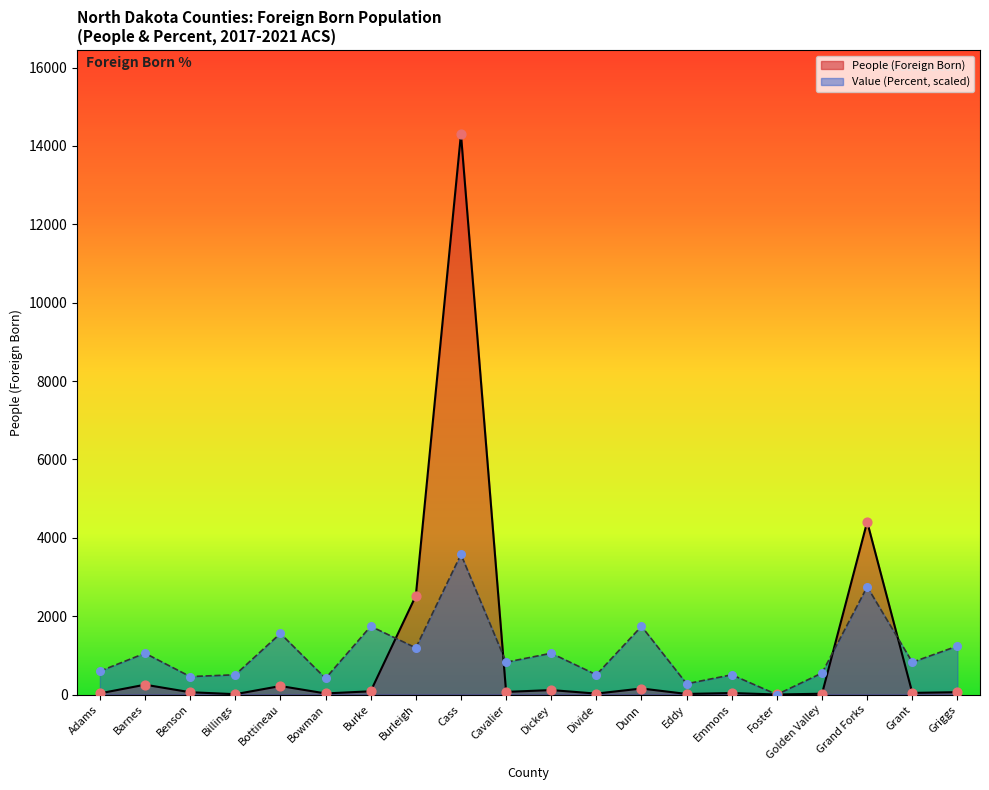

Which series has the largest total across all categories?

People (Foreign Born)